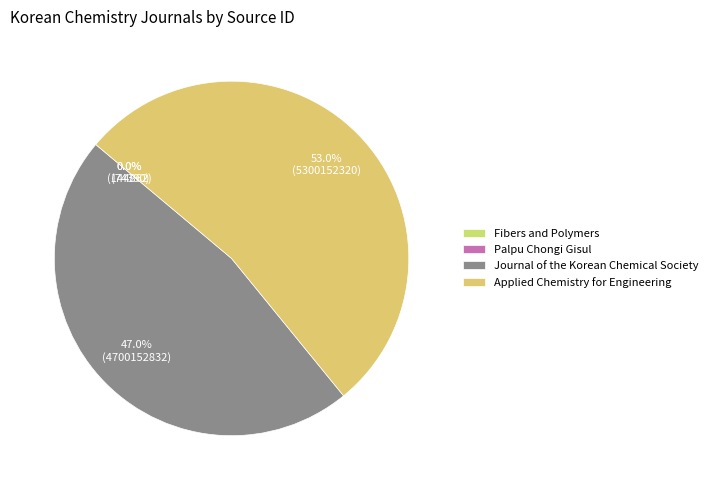

What is the smallest slice in the pie chart?

Palpu Chongi Gisul